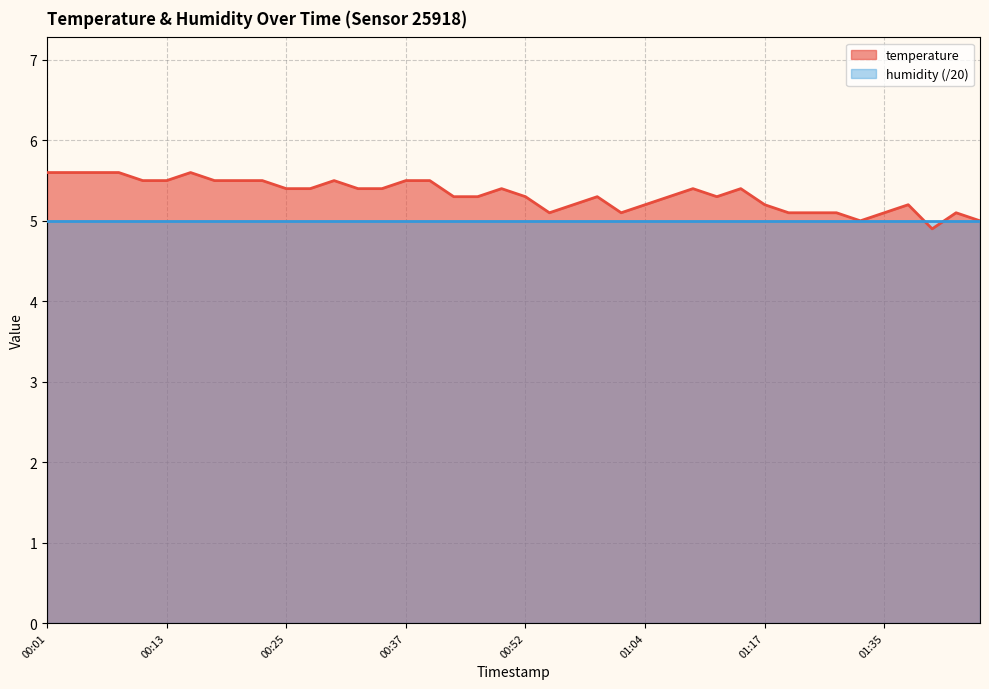

How many values are between 5 and 6?

39